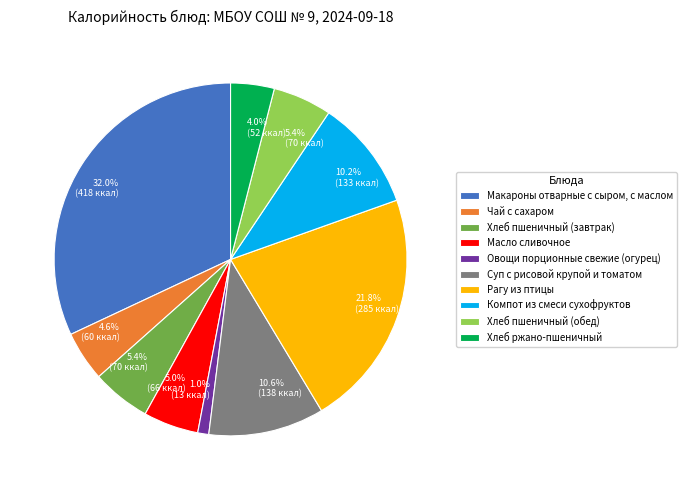

What is the smallest slice in the pie chart?

Овощи порционные свежие (огурец)